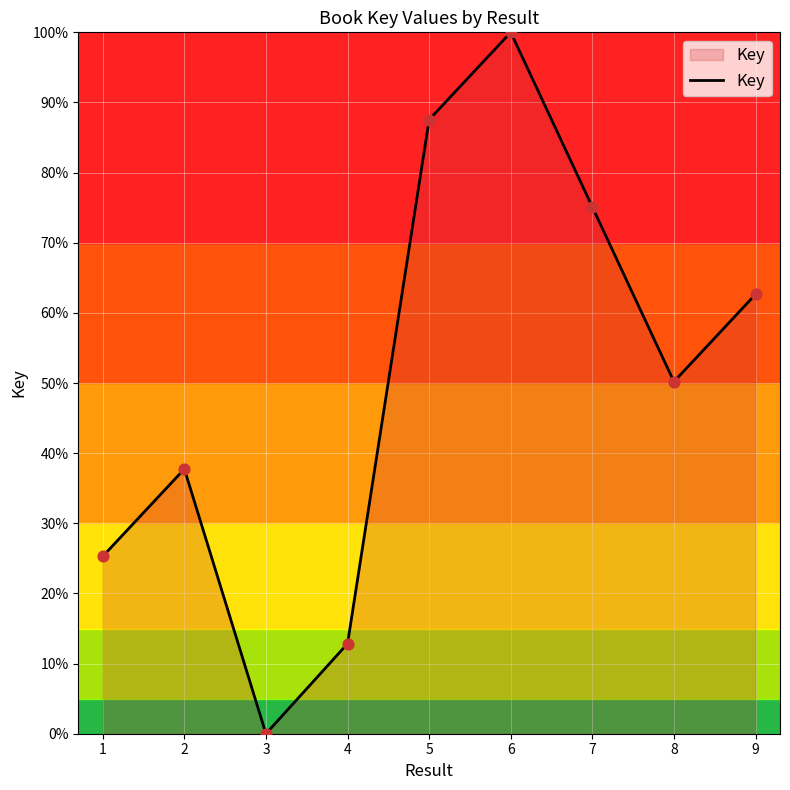

Which has a higher value, 2 or 8?

8